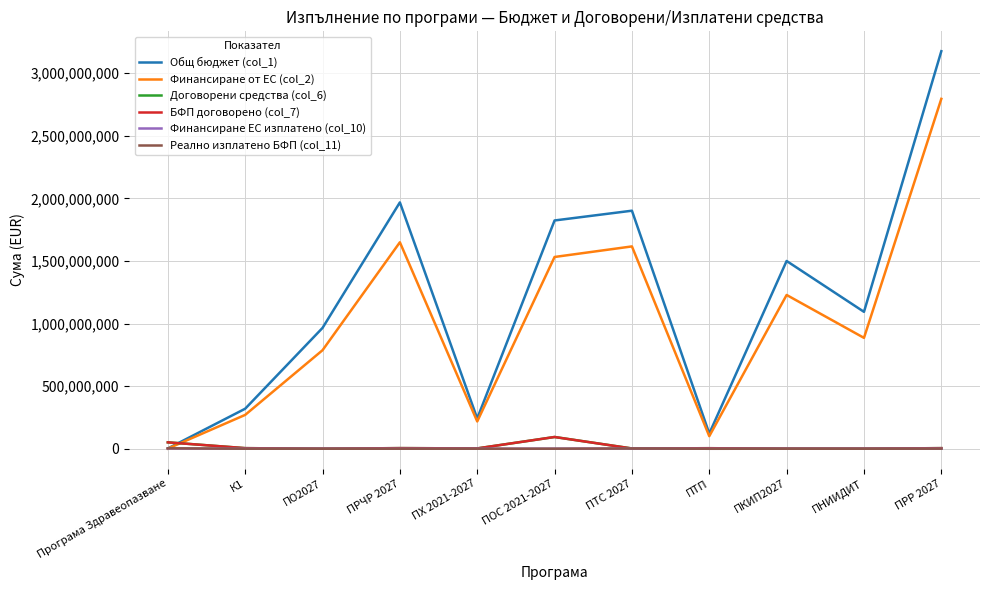

Which category has the highest value in the Общ бюджет (col_1) series?

ПРР 2027